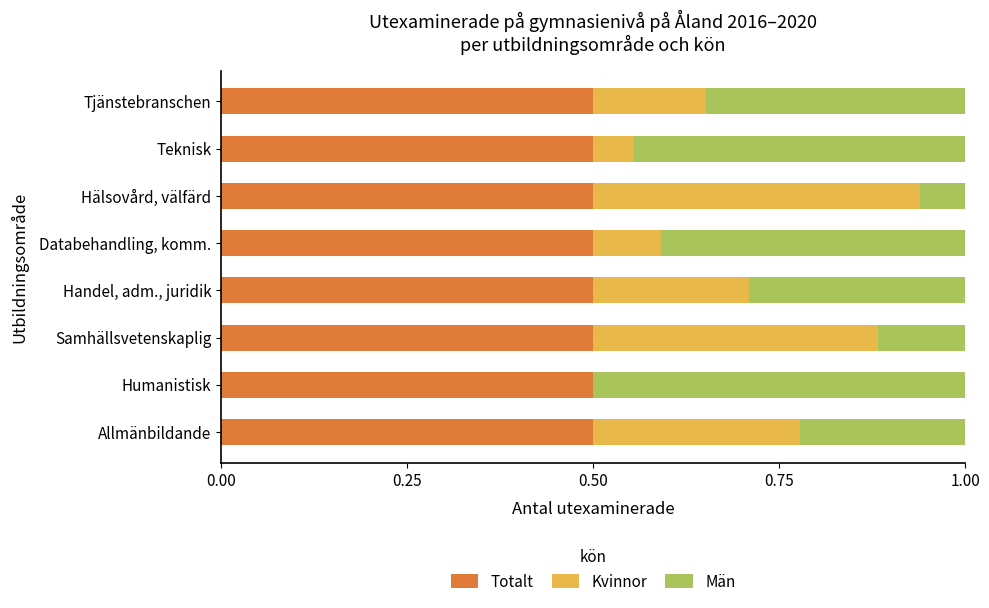

What value does the Totalt series have at Samhällsvetenskaplig?

0.5